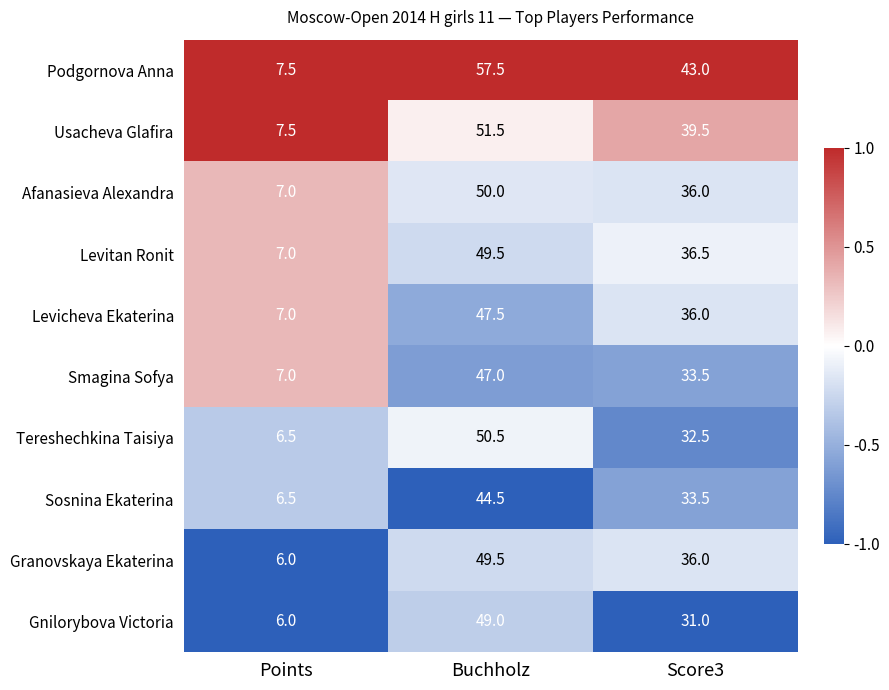

Which series has the largest total across all categories?

Podgornova Anna